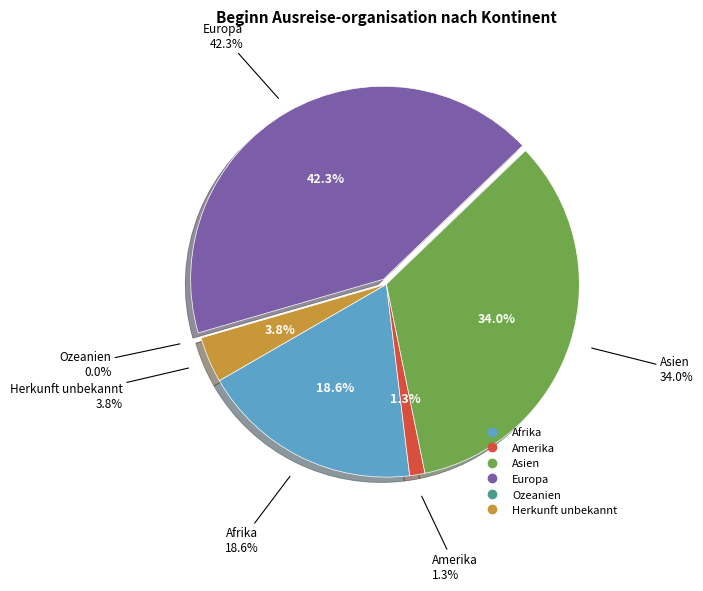

How much of the chart is everything except Ozeanien?

100.0%